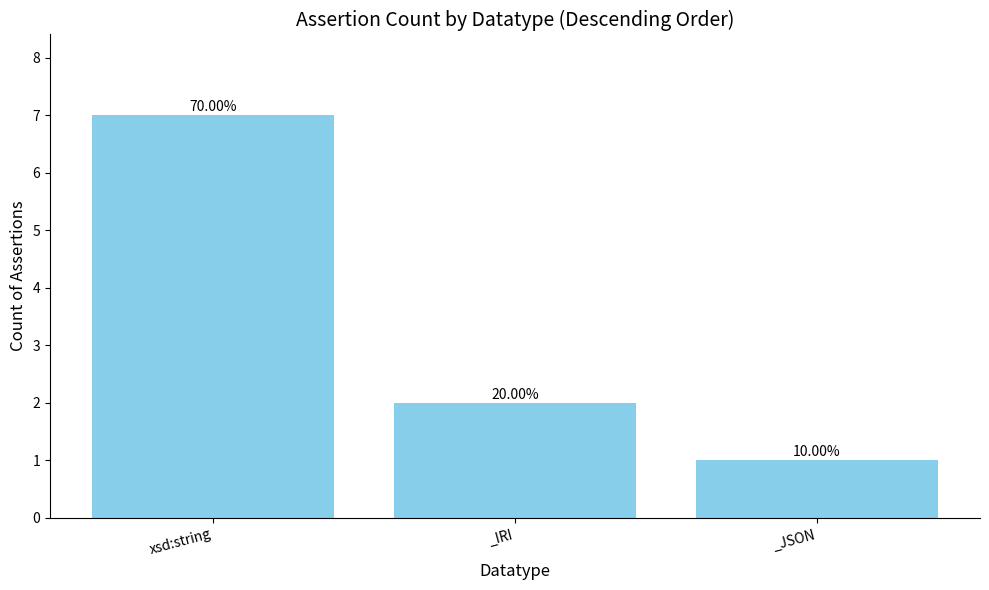

Are the bars horizontal?

No